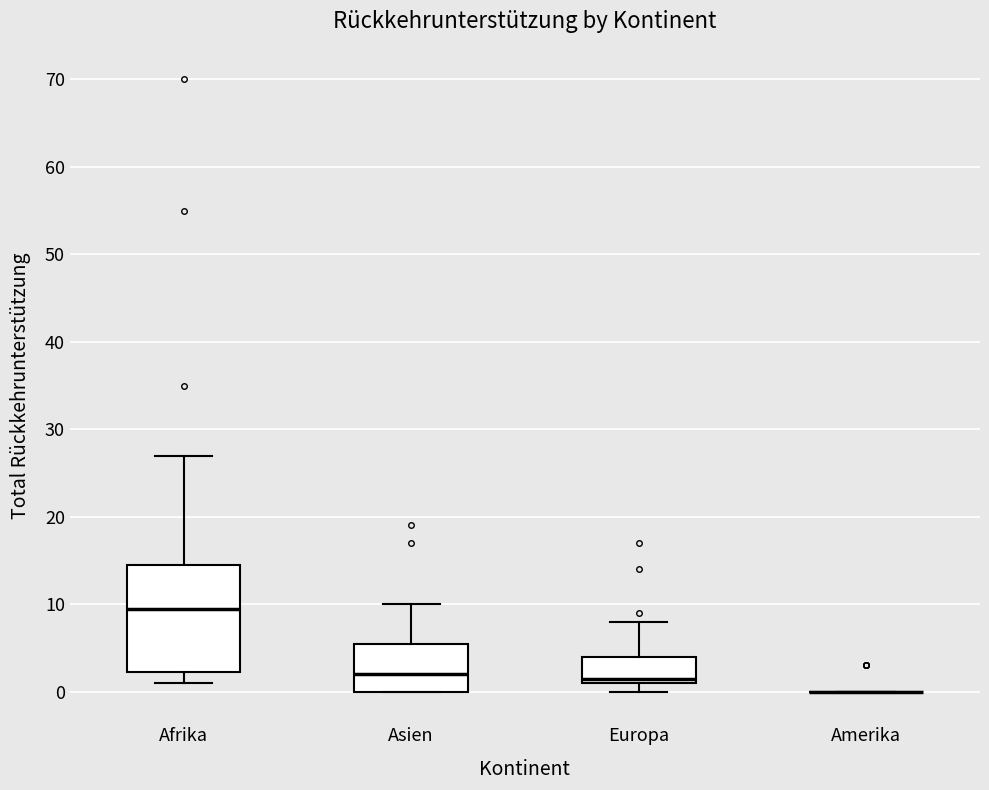

Where does the median line of the box for Asien sit on the y-axis? The values are not printed on the chart, so give them approximately, as read against the axis.

2